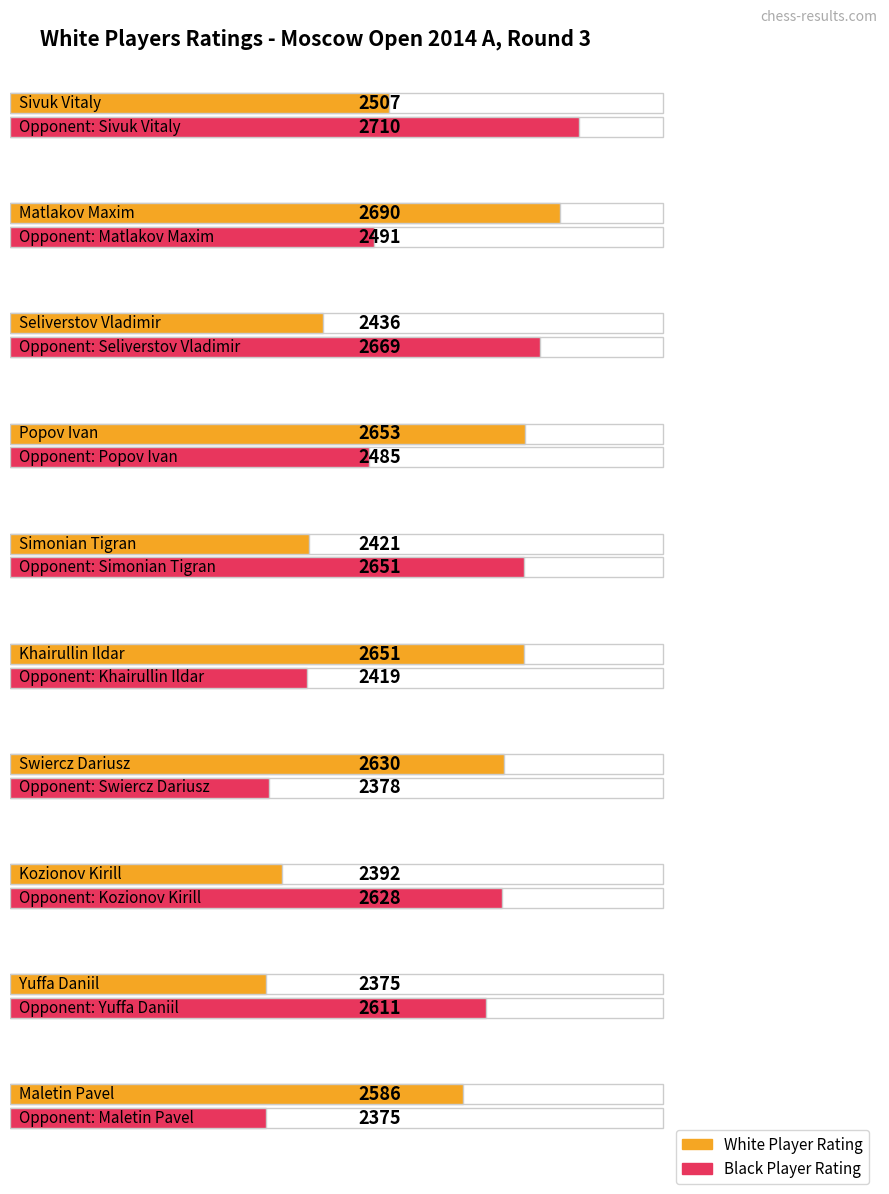

What position from the right is Matlakov Maxim?

9